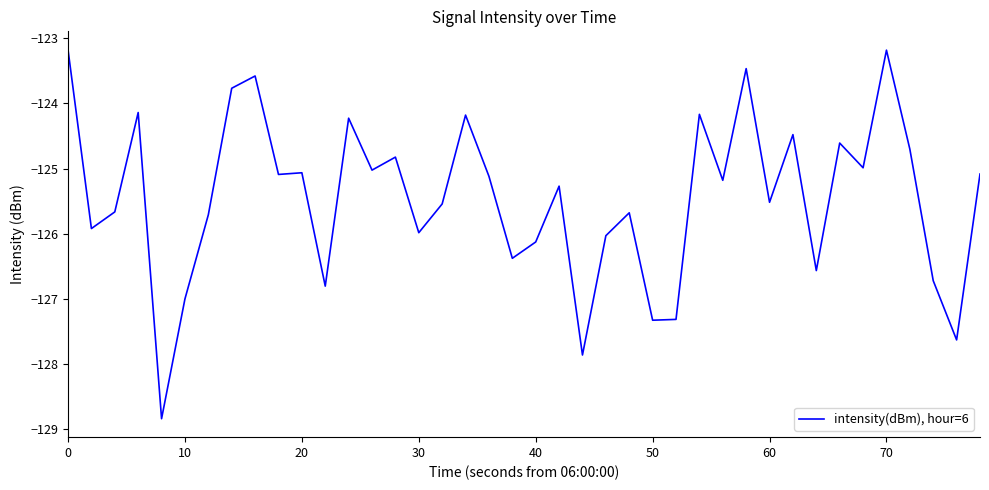

What is the greatest value displayed?

-123.2